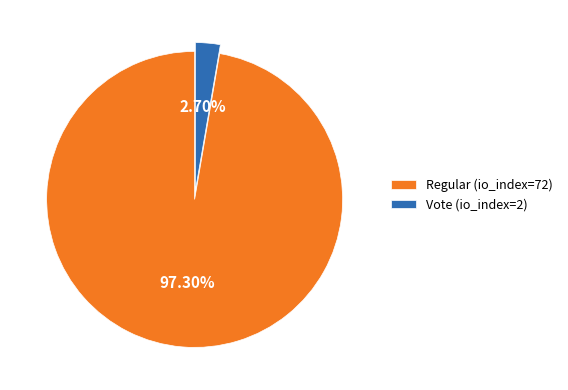

Rank the categories by value from highest to lowest.

Regular (io_index=72), Vote (io_index=2)